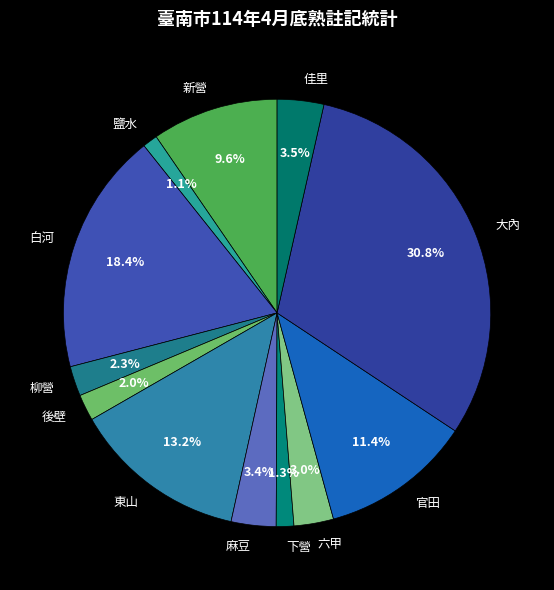

Which category has the biggest portion of the pie?

大內